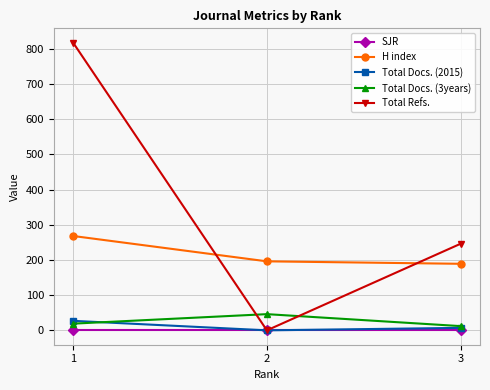

Which series has the widest spread of values?

Total Refs.